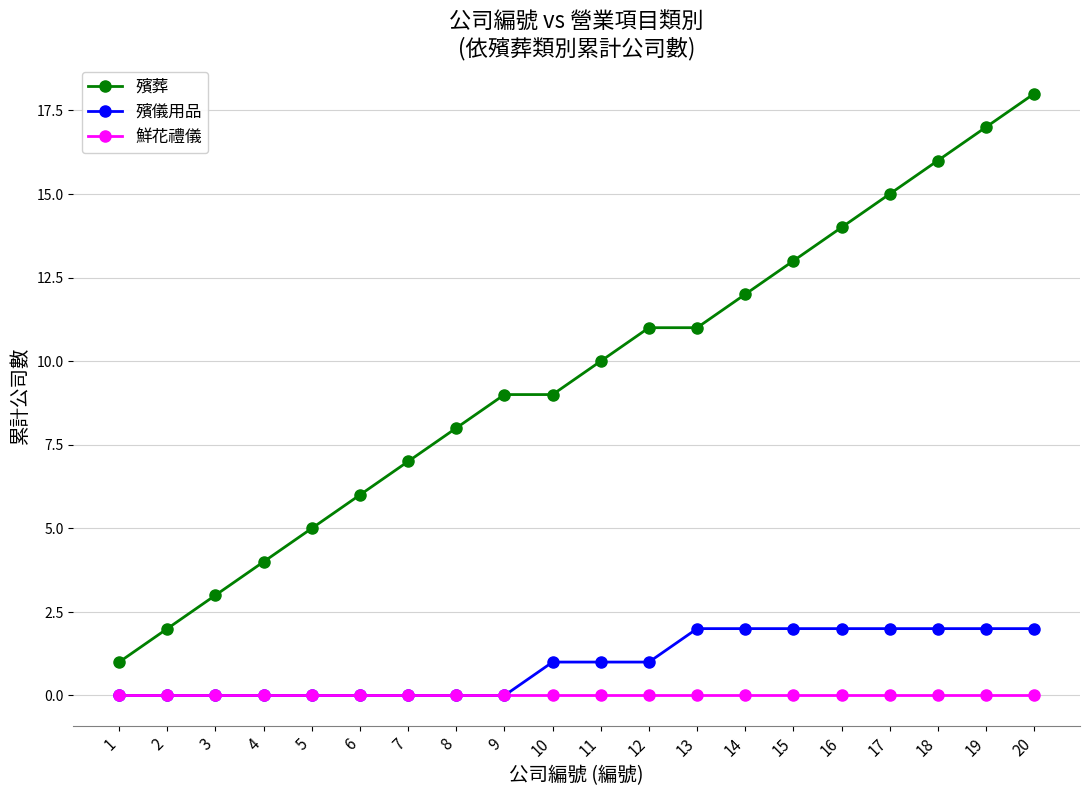

Rank the series at 20 from highest to lowest value.

殯葬, 殯儀用品, 鮮花禮儀